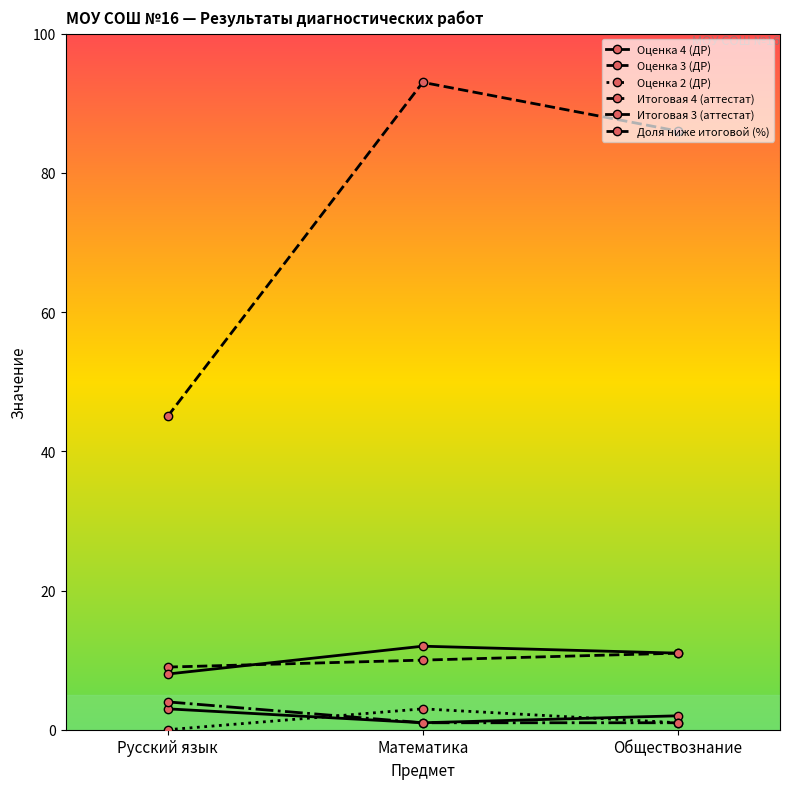

What position from the right is Русский язык?

3